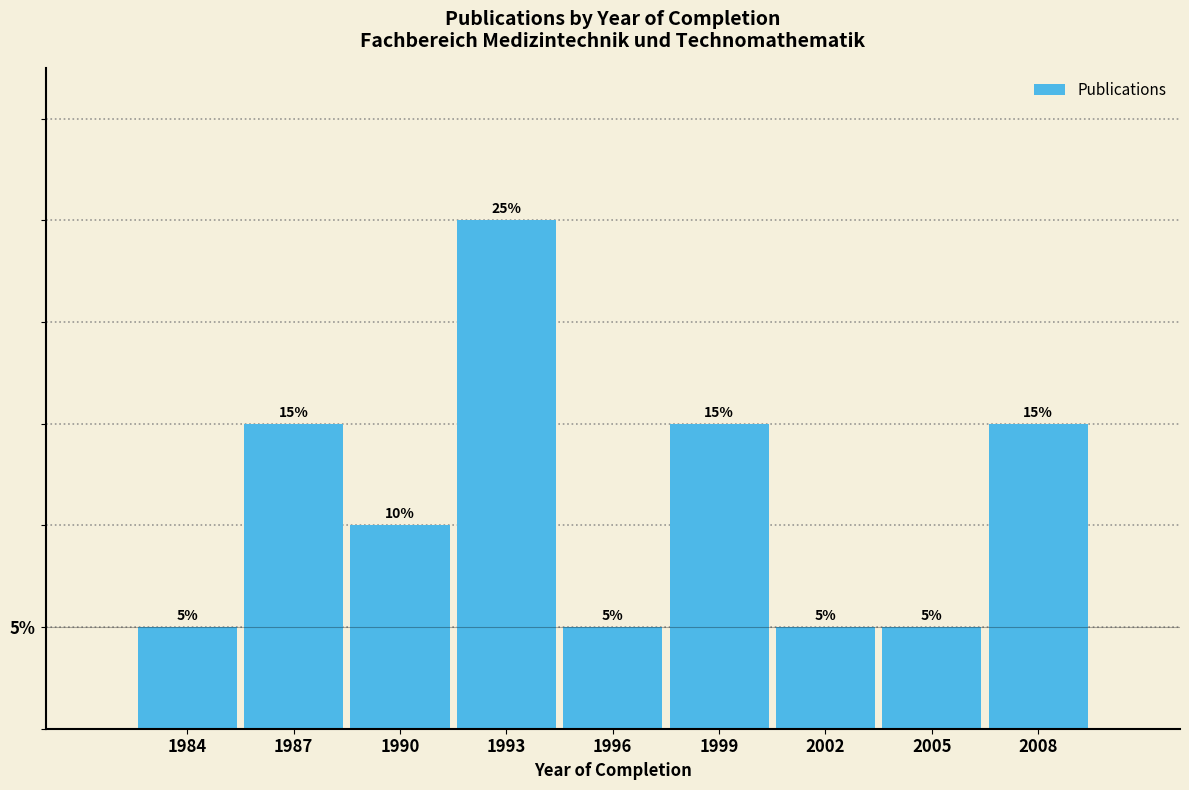

Reading right to left, transcribe all the data shown in this chart.

15	5	5	15	5	25	10	15	5